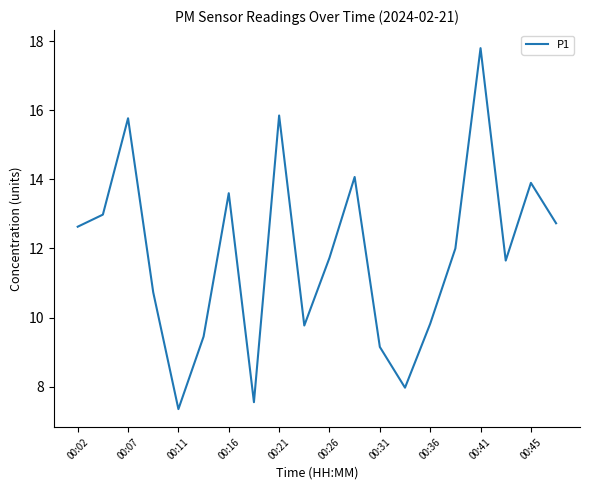

What is the greatest value displayed?

17.8